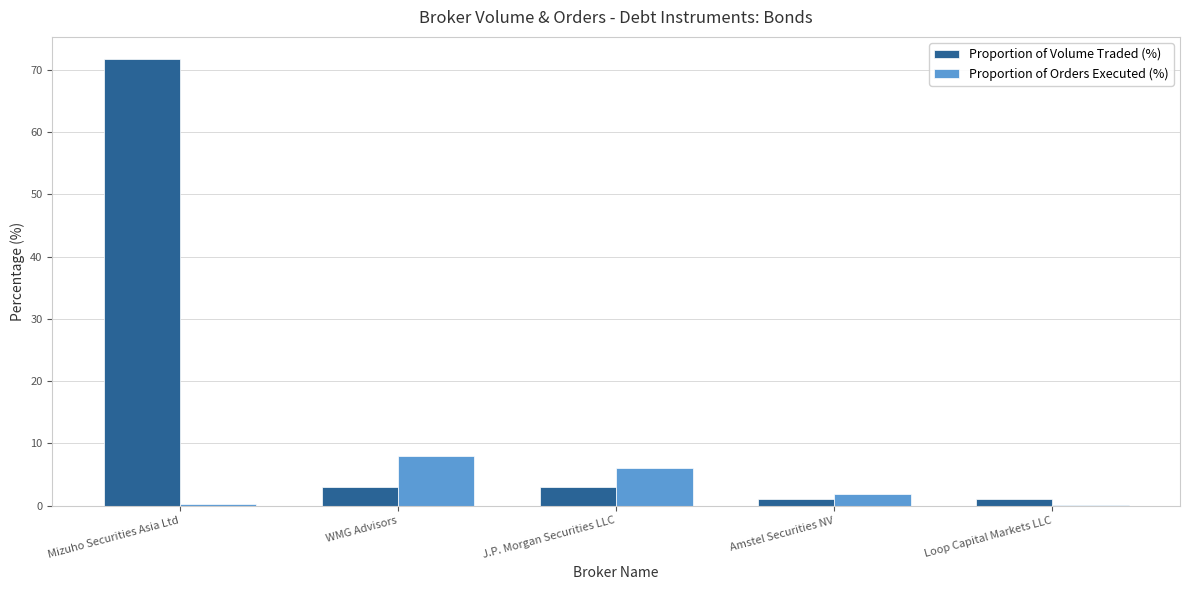

Between J.P. Morgan Securities LLC and Amstel Securities NV, which series saw the biggest shift?

Proportion of Orders Executed (%)